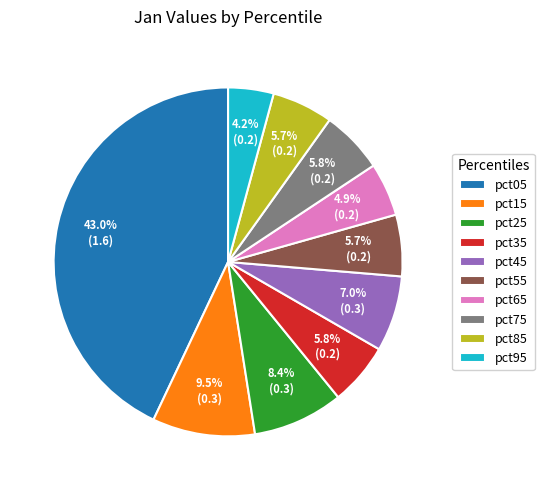

Count the number of slices in the pie.

10